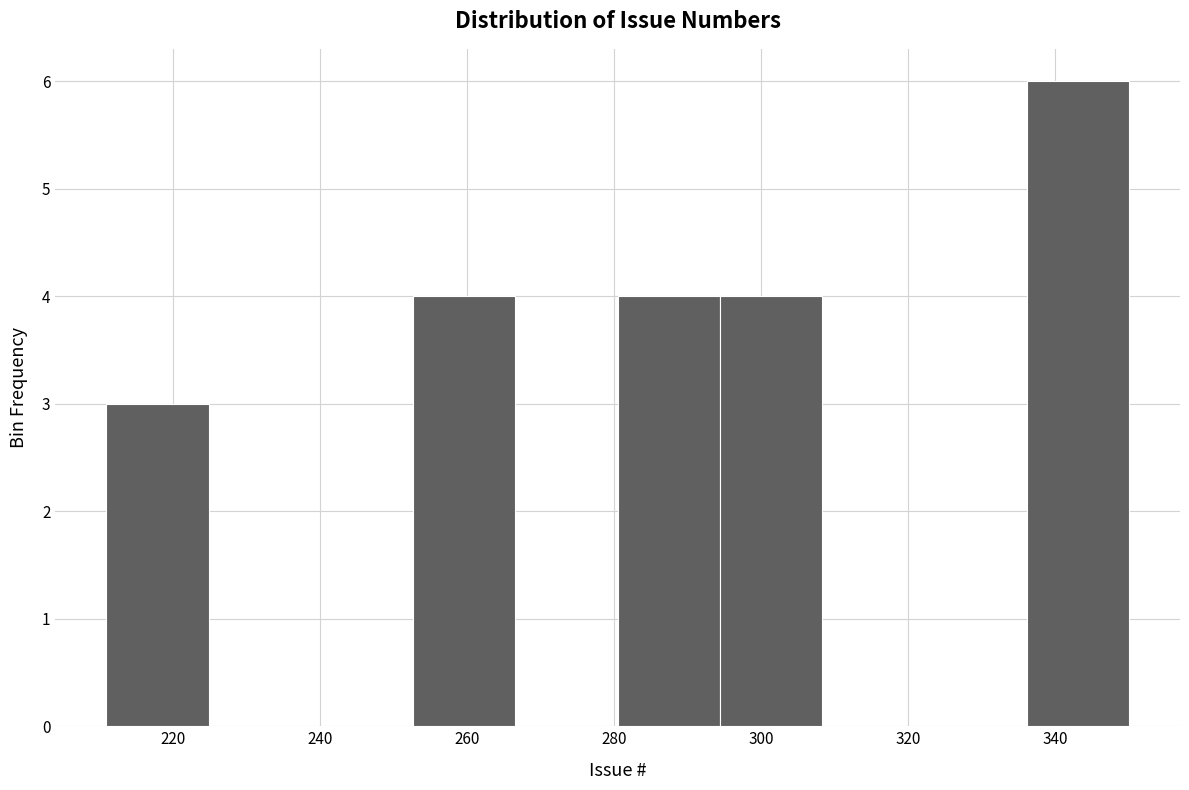

Reading left to right, list every bar in this chart as the range it spans on the x-axis followed by its height. Neither the bar edges nor the heights are printed on the chart, so give them approximately, as read against the axes.

212 to 224: 3
224 to 238: 0
238 to 252: 0
252 to 266: 4
266 to 280: 0
280 to 294: 4
294 to 308: 4
308 to 322: 0
322 to 336: 0
336 to 350: 6